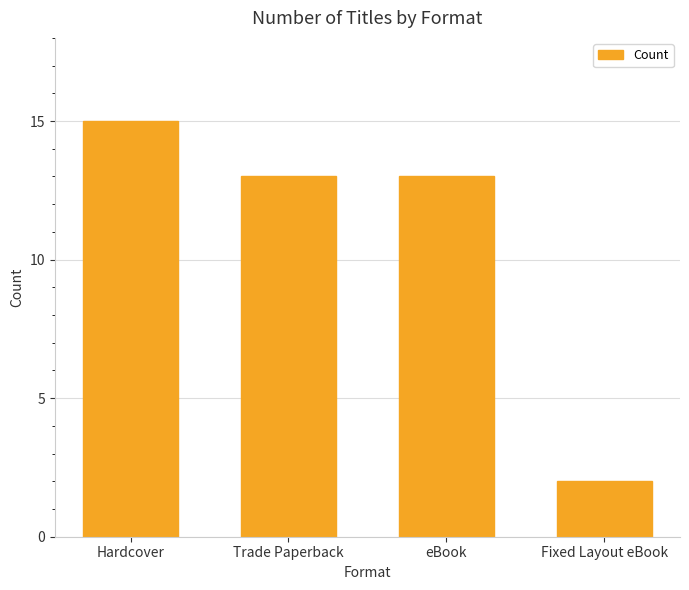

What position from the right is Fixed Layout eBook?

1